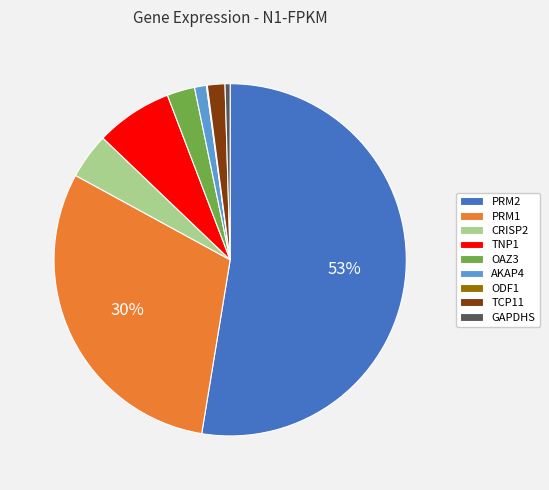

Which category accounts for the majority?

PRM2